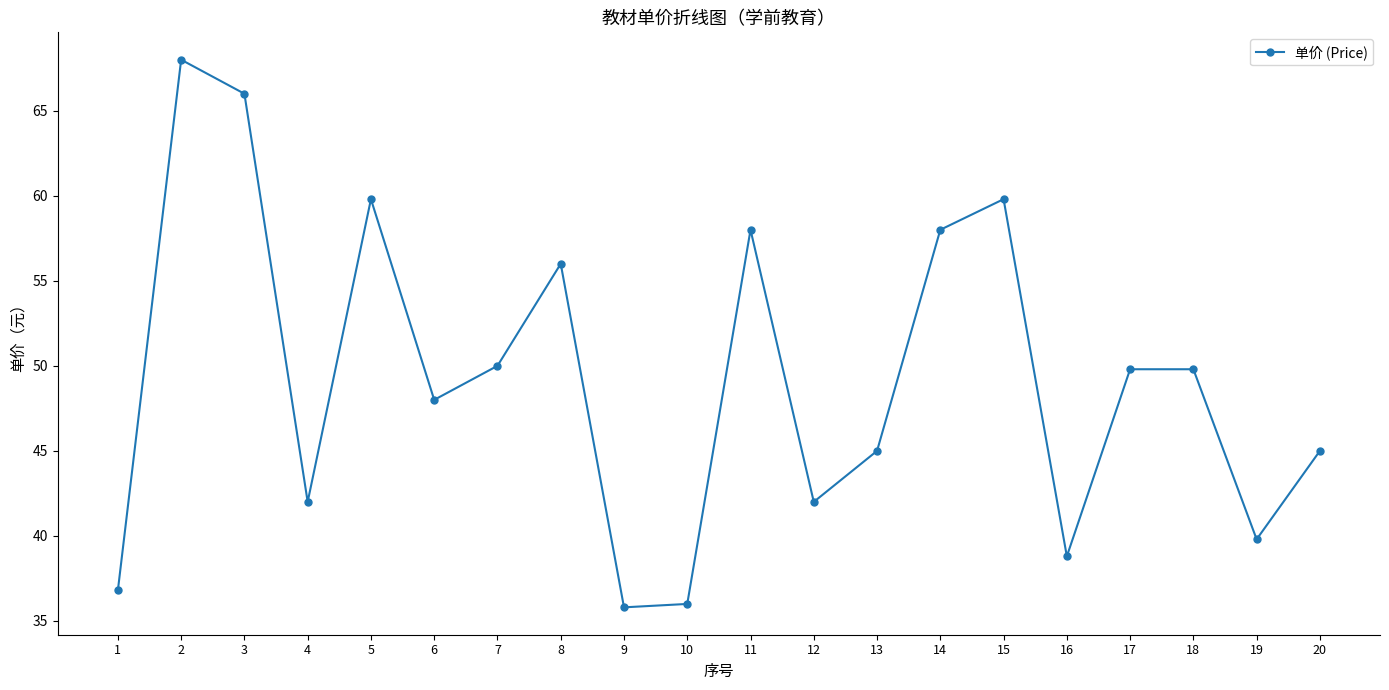

What is the difference between the values at 20 and 8?

11.0